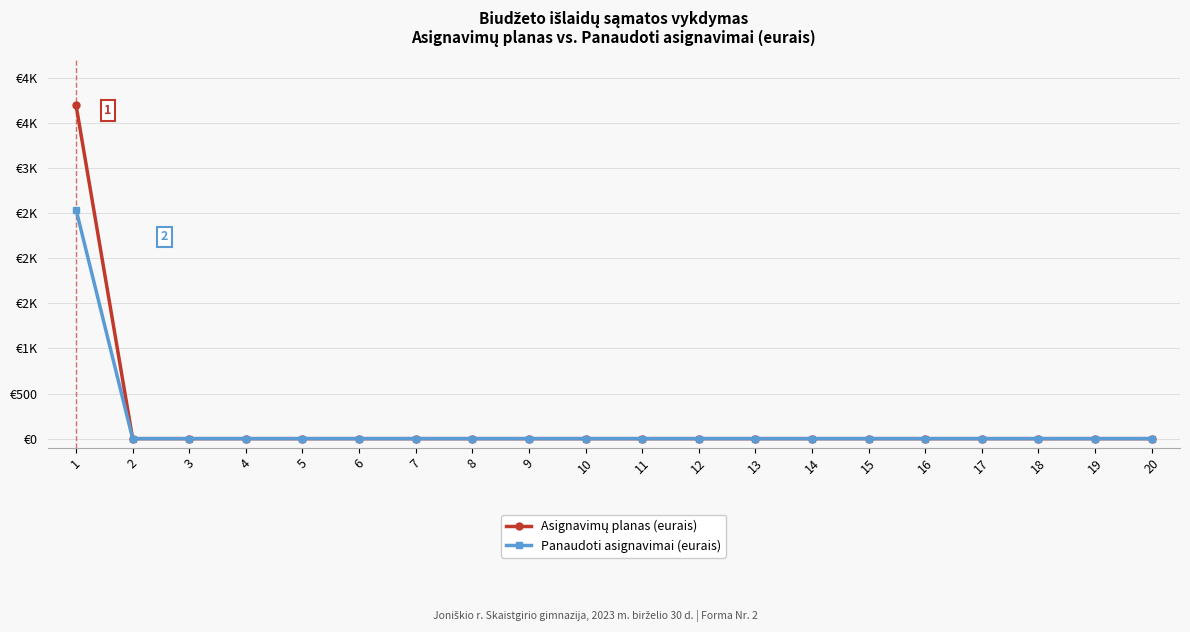

Reading right to left, what are all the values shown in this chart?

Asignavimų planas (eurais): 20=0.0	19=0.0	18=0.0	17=0.0	16=0.0	15=0.0	14=0.0	13=0.0	12=0.0	11=0.0	10=0.0	9=0.0	8=0.0	7=0.0	6=0.0	5=0.0	4=0.0	3=0.0	2=0.0	1=3700.0
Panaudoti asignavimai (eurais): 20=0.0	19=0.0	18=0.0	17=0.0	16=0.0	15=0.0	14=0.0	13=0.0	12=0.0	11=0.0	10=0.0	9=0.0	8=0.0	7=0.0	6=0.0	5=0.0	4=0.0	3=0.0	2=0.0	1=2541.7